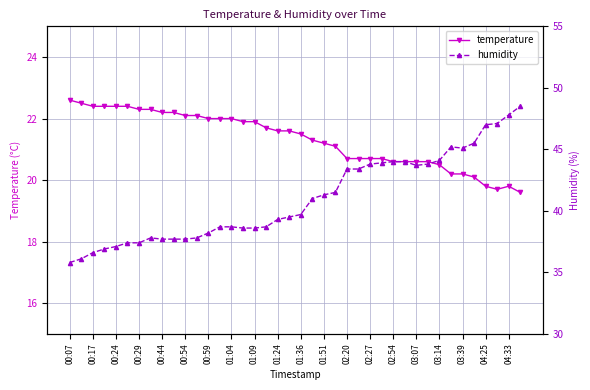

Read the temperature value at 04:33.

19.8